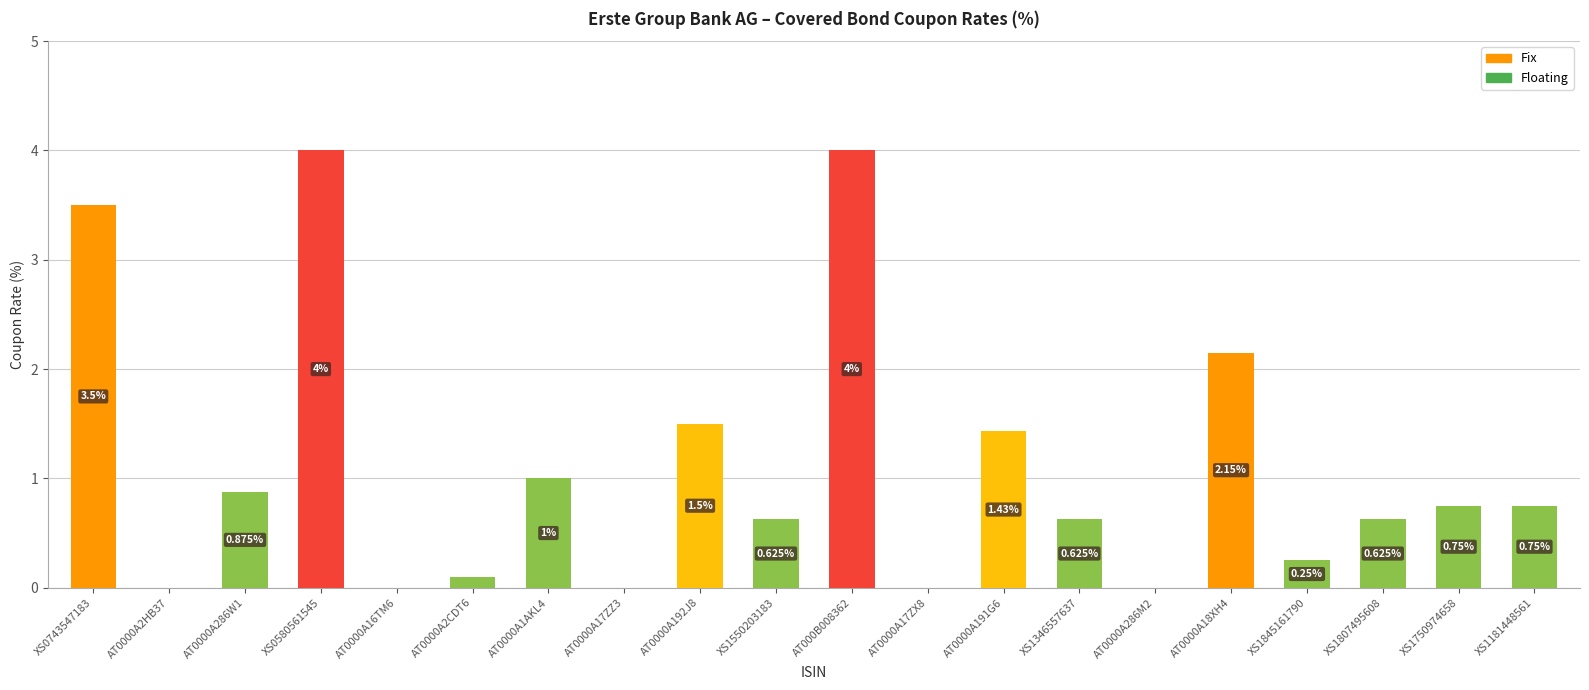

Which has a higher value, XS0580561545 or XS1181448561?

XS0580561545